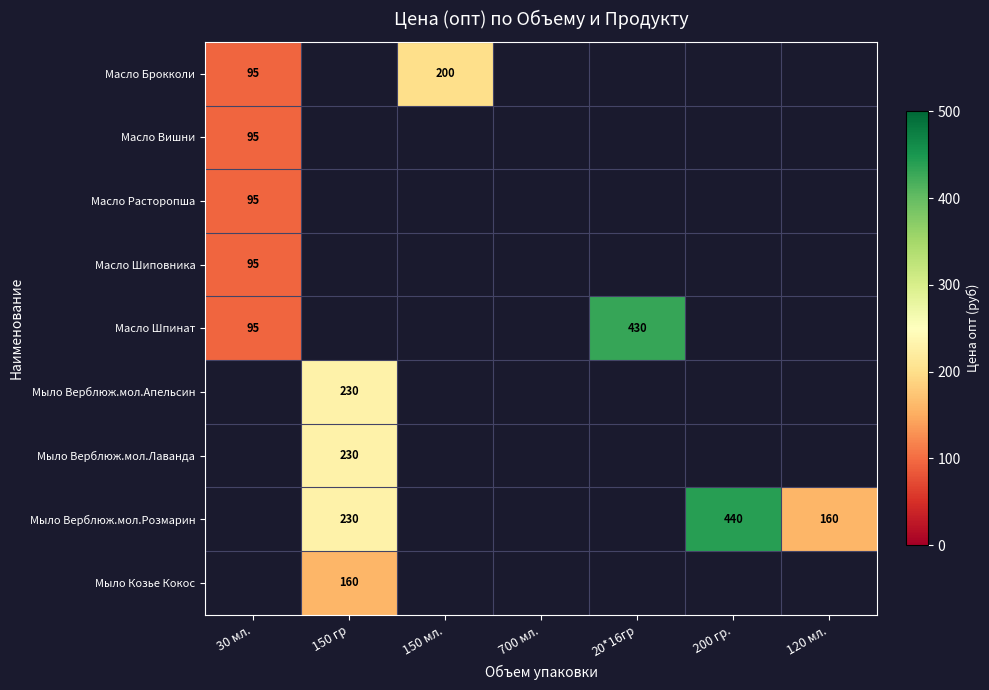

The value of Масло Брокколи at 30 мл. is 27. True or false?

False